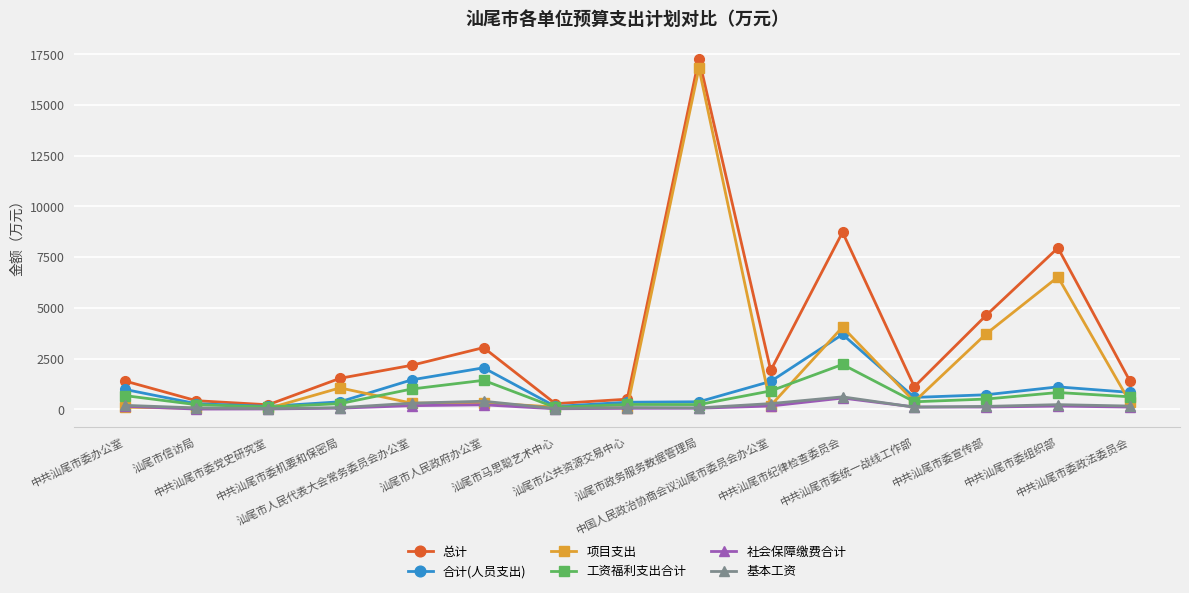

What is the maximum value for 项目支出?

16810.0